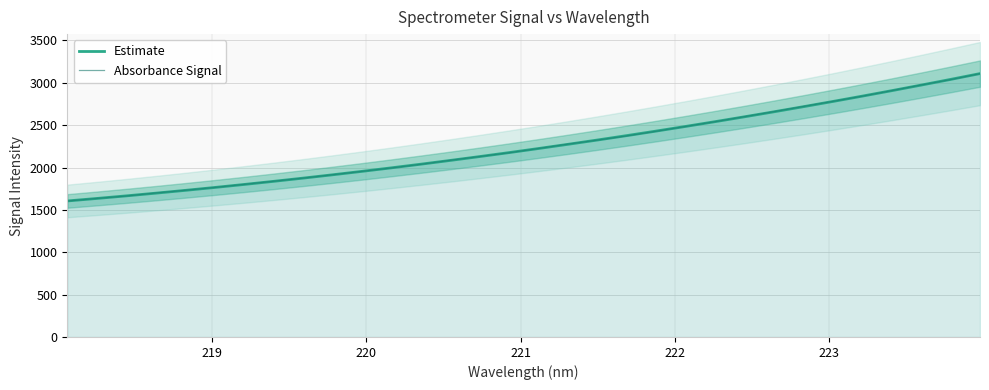

What is the average value of the Absorbance Signal series?

2256.3